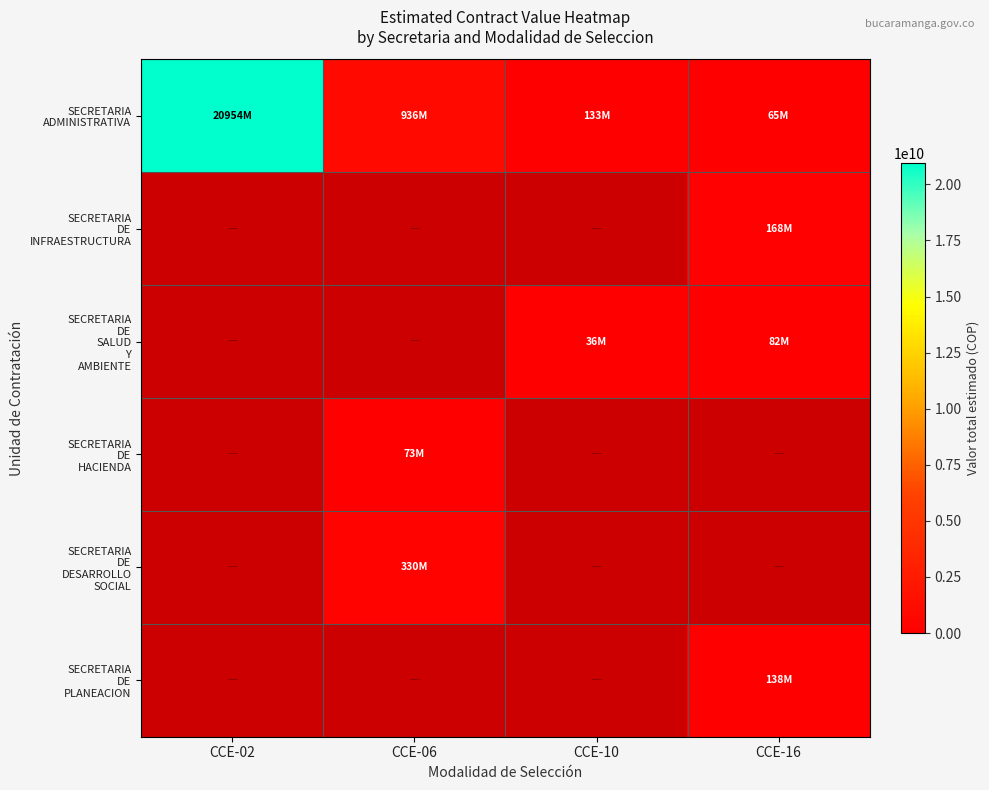

Which category has the highest value across all series?

CCE-02